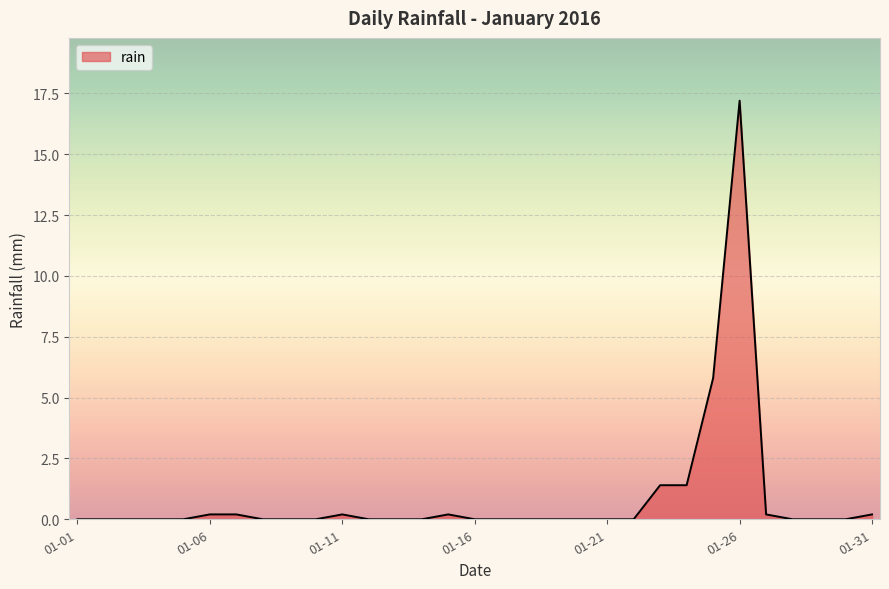

How many lines are shown in the chart?

1